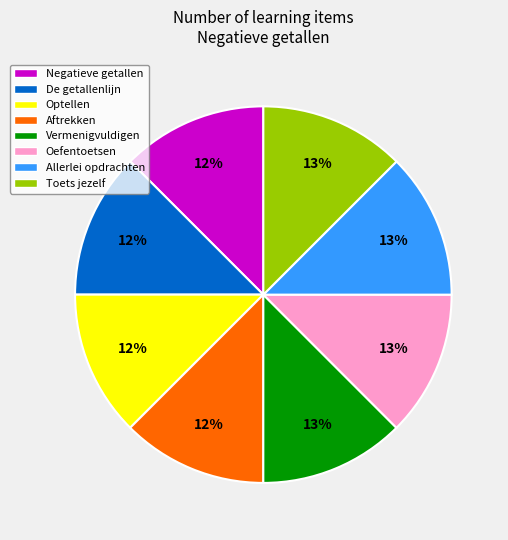

Approximately how many times larger is the value at De getallenlijn compared to Negatieve getallen?

1.0